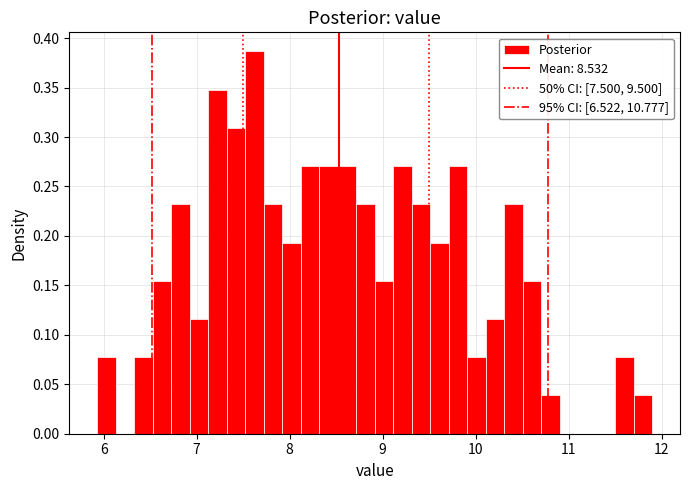

Read against the x-axis, roughly where is the centre of the tallest bar?

7.6